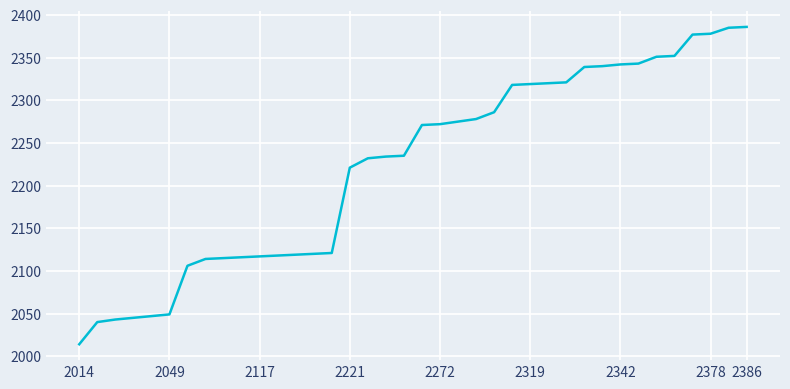

What is the minimum value shown in the chart?

2014